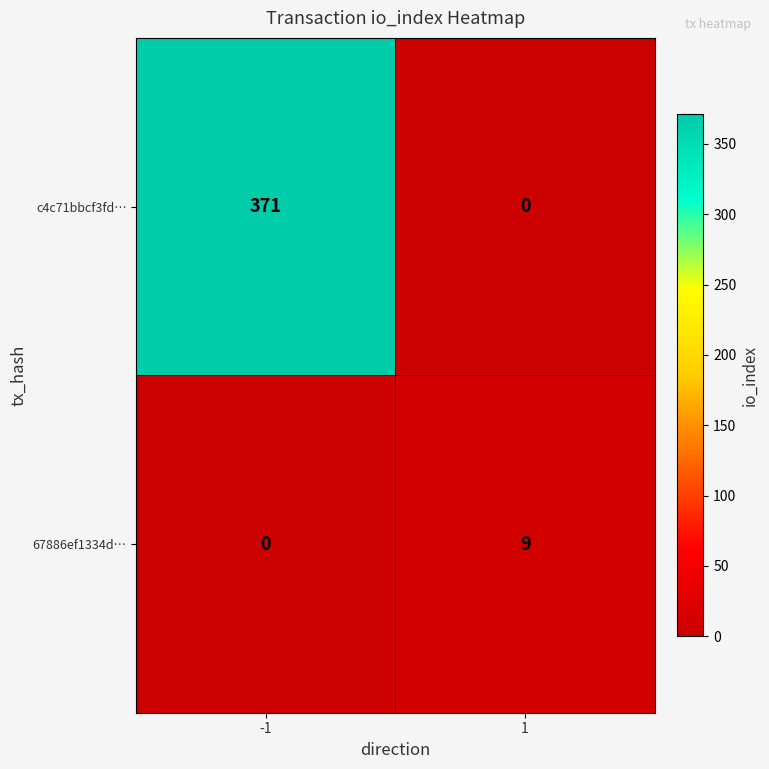

Reading left to right, list all the values displayed in this chart.

c4c71bbcf3fd…: -1=371	1=0
67886ef1334d…: -1=0	1=9